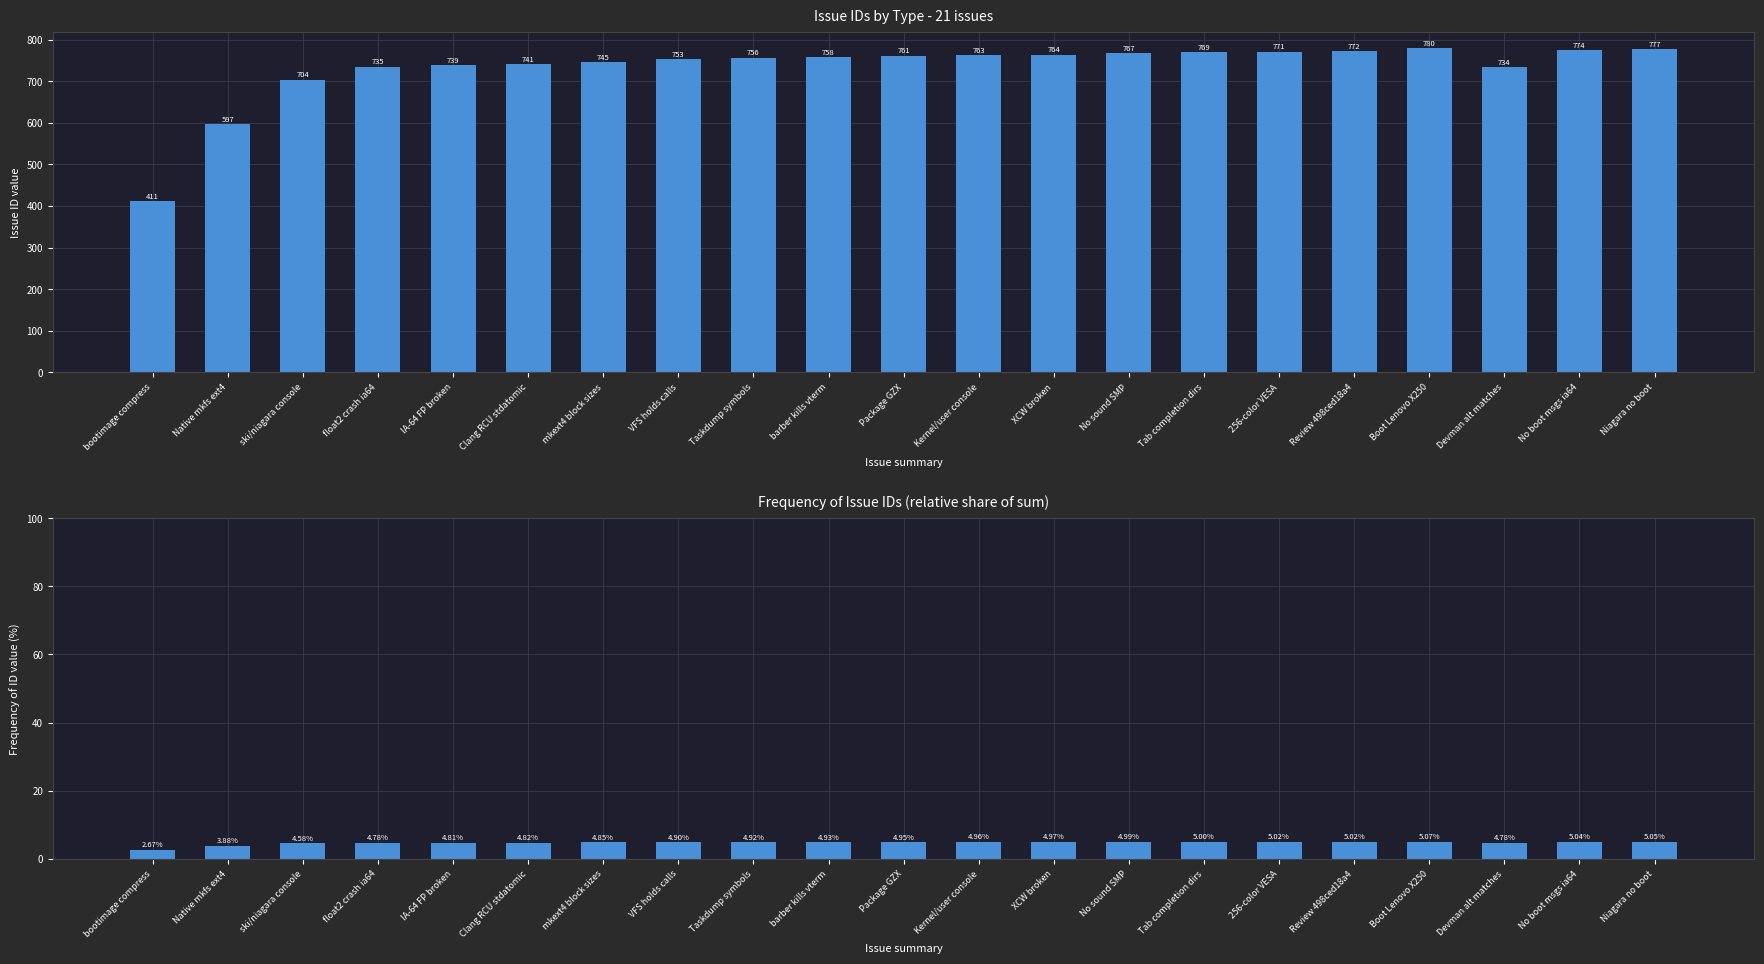

What is the label of the 14th bar from the left?

No sound SMP